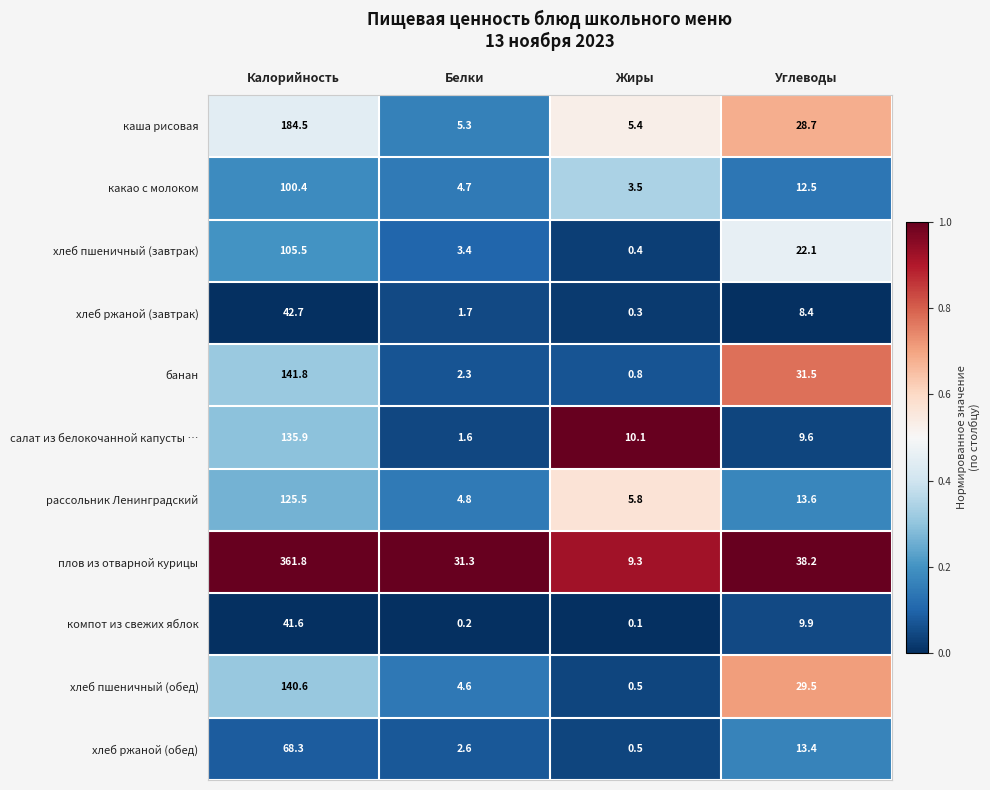

What is the difference between the maximum and minimum values in the какао с молоком series?

96.9